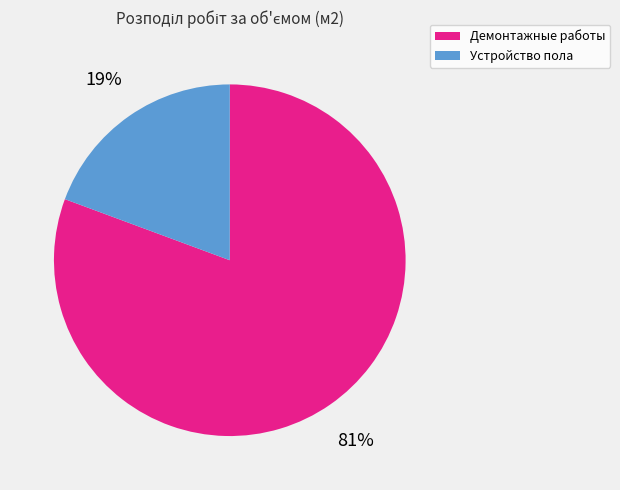

To the nearest percent, what is the average slice percentage?

50%